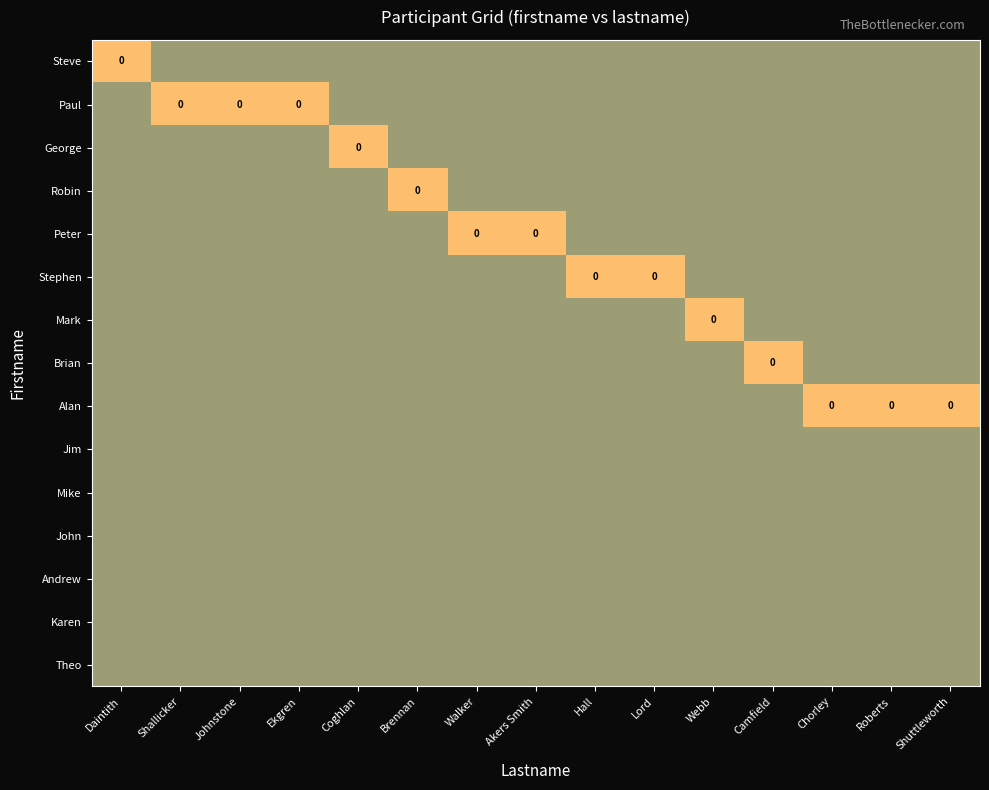

At Shallicker, list the series in order from smallest to largest.

Steve, Paul, George, Robin, Peter, Stephen, Mark, Brian, Alan, Jim, Mike, John, Andrew, Karen, Theo